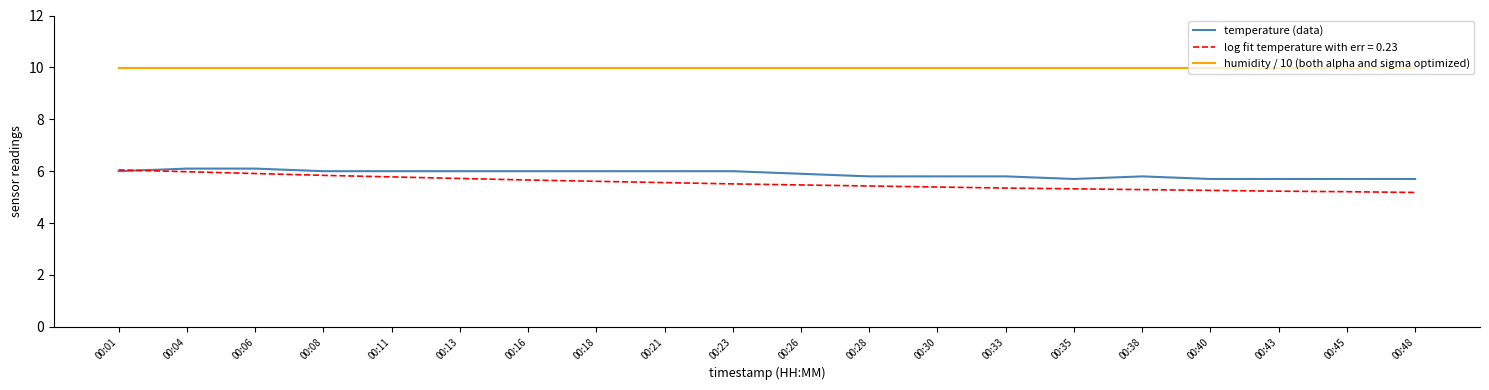

True or false: temperature (data) and humidity / 10 (both alpha and sigma optimized) cross at least once.

False